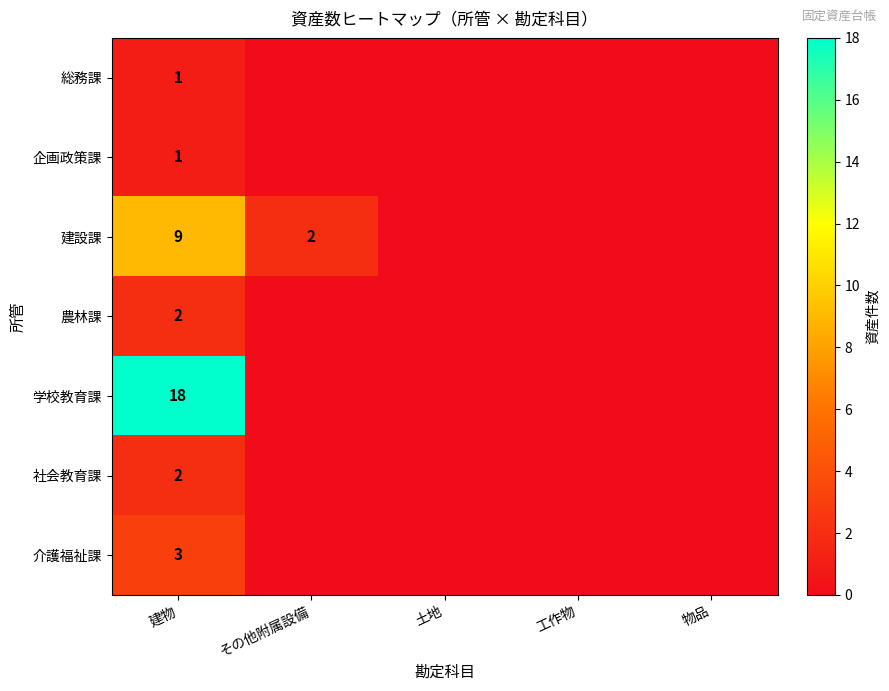

Which has a higher value, 土地 or 工作物?

土地